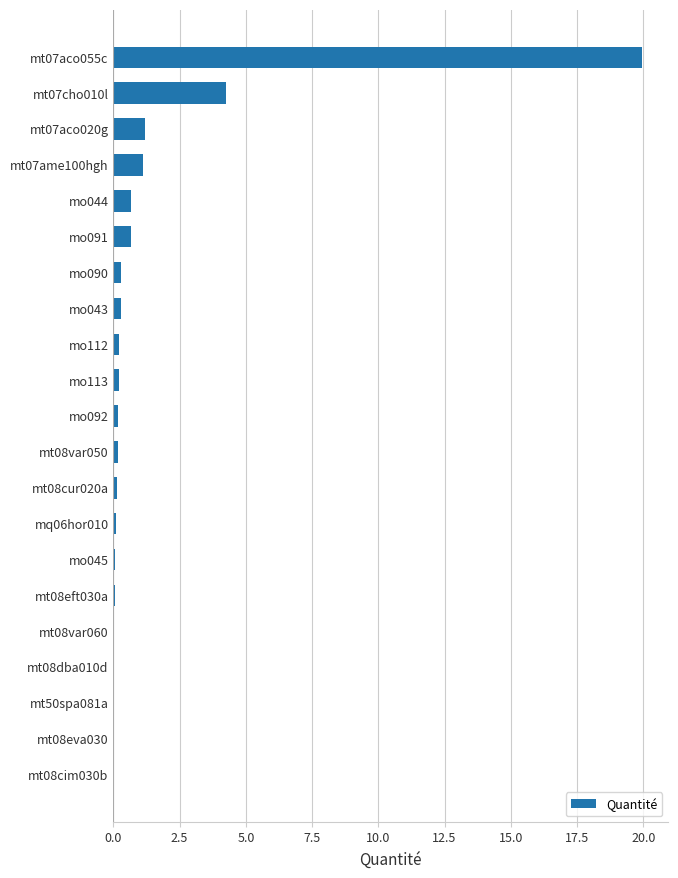

What is the sum of all values?

29.7